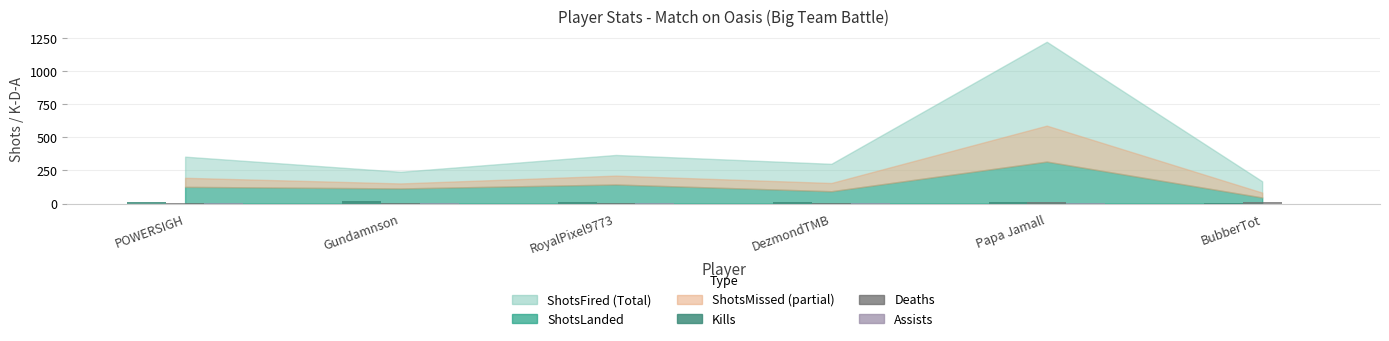

What is the sum of all Kills values?

58